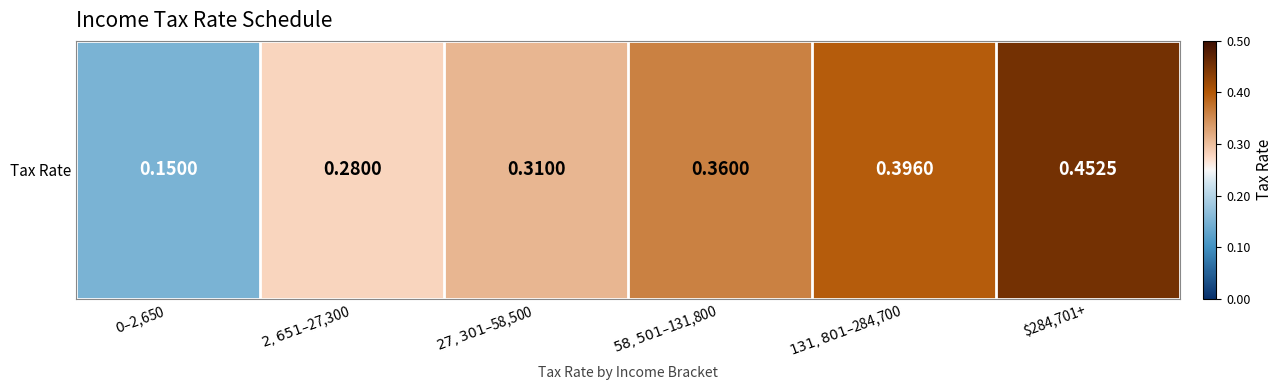

What is the difference between the maximum and second lowest values?

0.2